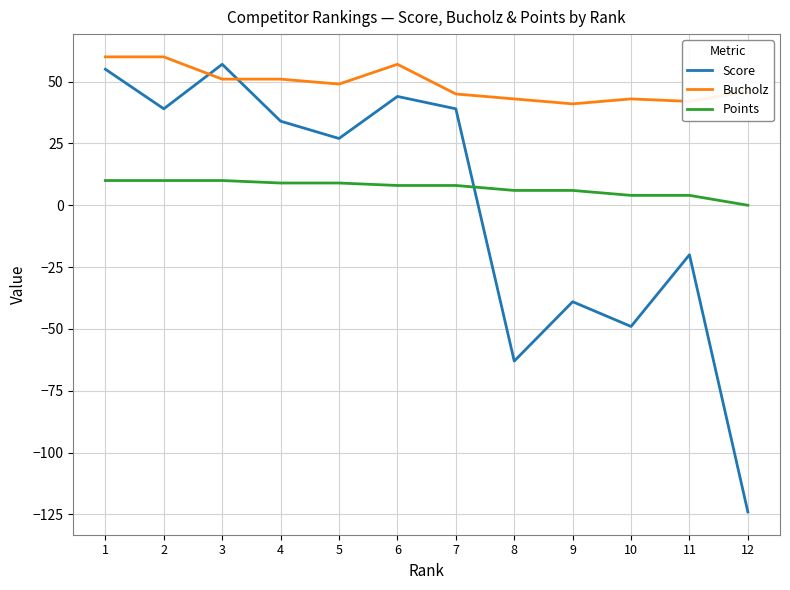

True or false: Score has more than 2 points higher than both neighbors.

True